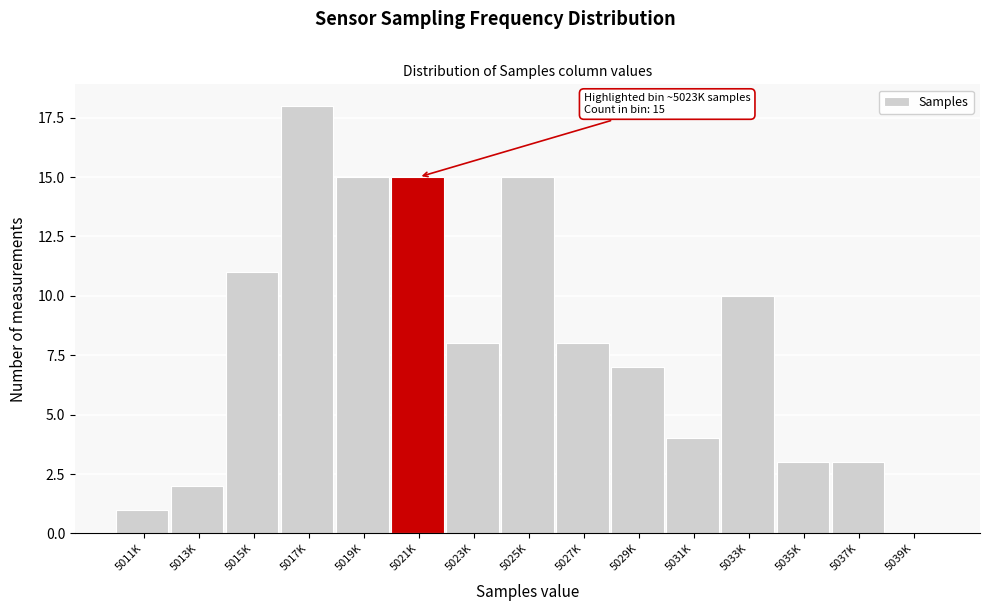

Reading left to right, transcribe all the data shown in this chart.

5011K=1	5013K=2	5015K=11	5017K=18	5019K=15	5021K=15	5023K=8	5025K=15	5027K=8	5029K=7	5031K=4	5033K=10	5035K=3	5037K=3	5039K=0